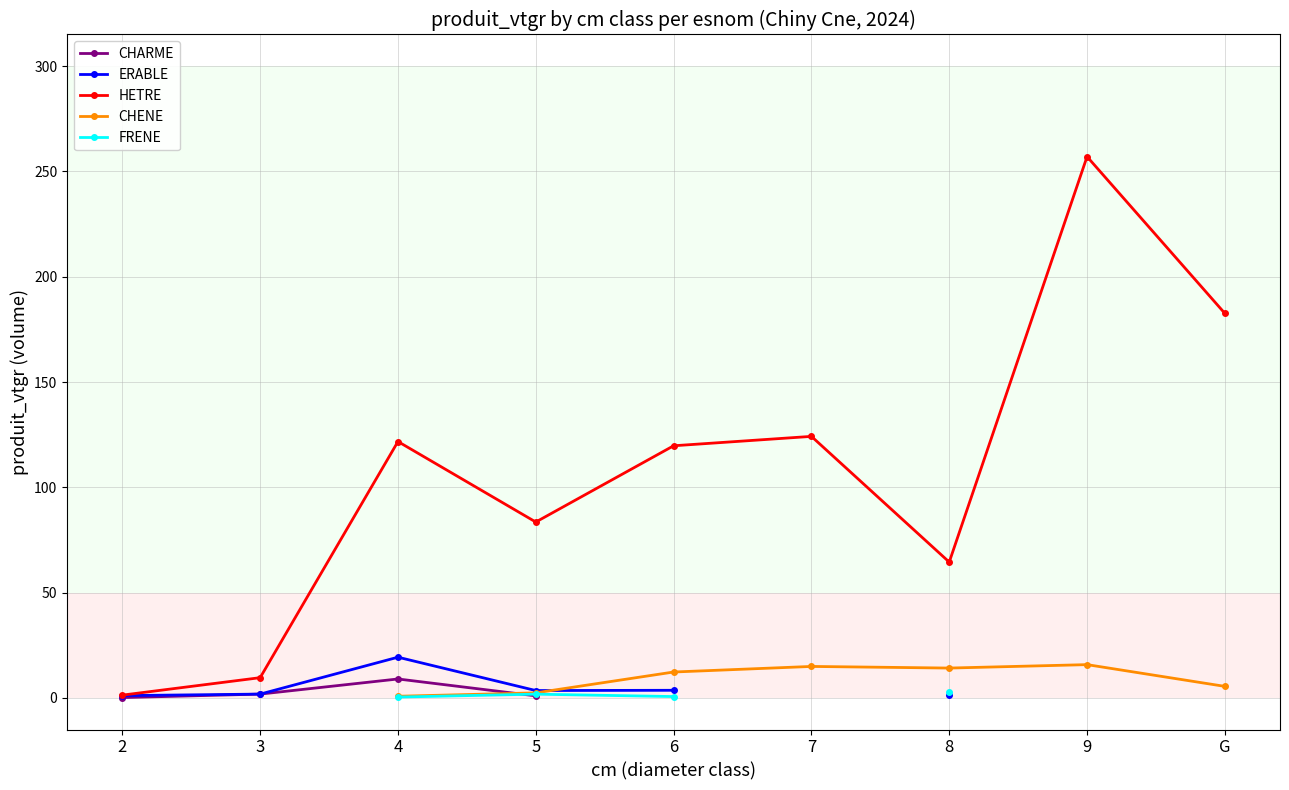

Is the value of ERABLE at 9 greater than the value of HETRE at 7?

No